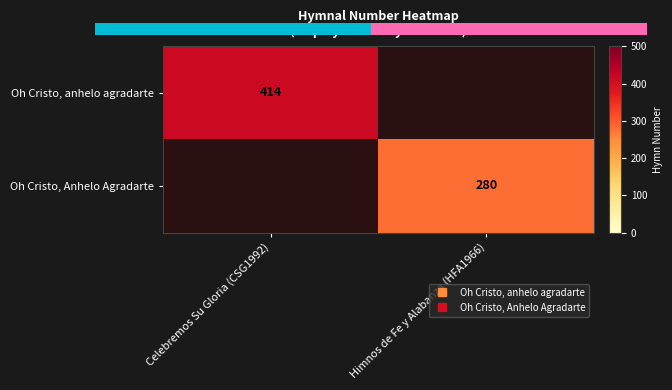

List the labels in order of Oh Cristo, anhelo agradarte value, smallest first.

Celebremos Su Gloria (CSG1992), Himnos de Fe y Alabanza (HFA1966)